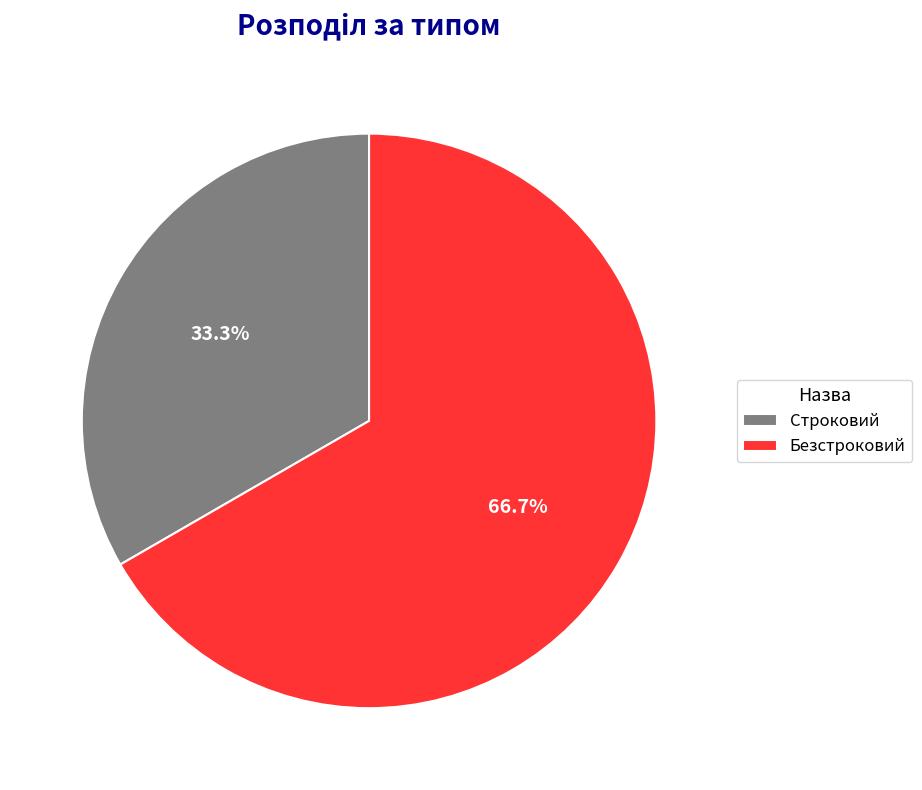

Count the number of slices in the pie.

2